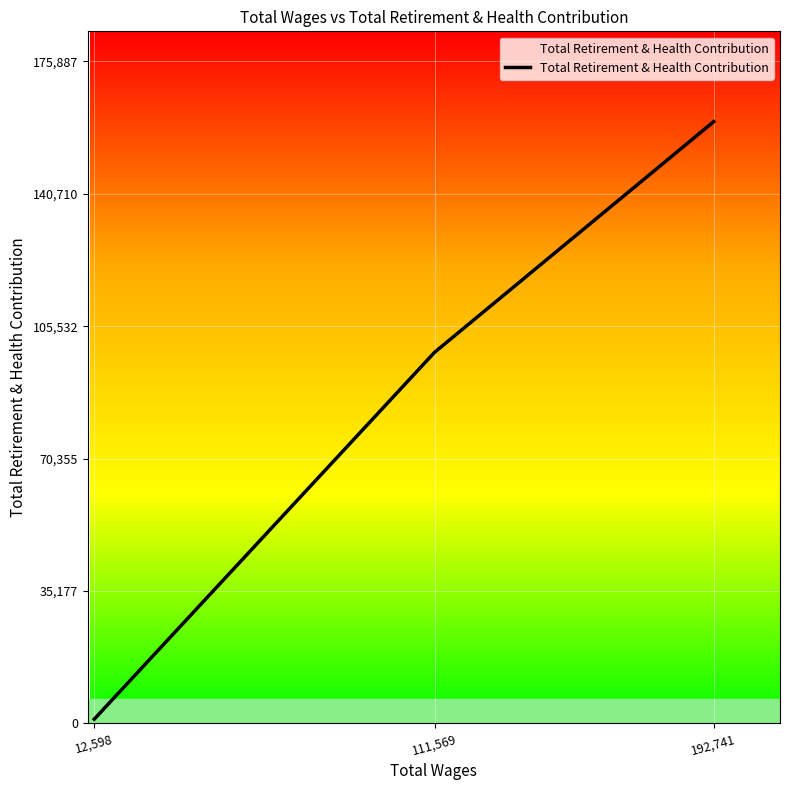

Reading left to right, transcribe all the data shown in this chart.

1141	98607	159898